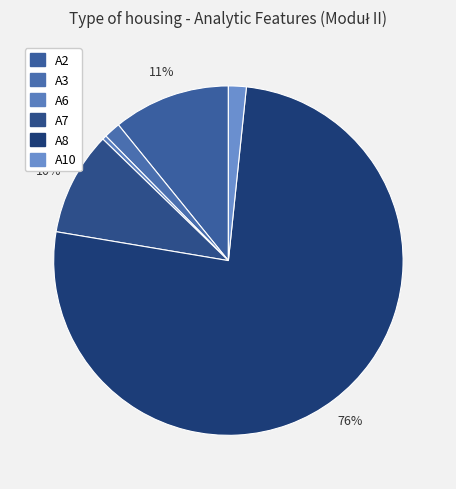

How many slices are in this pie chart?

6